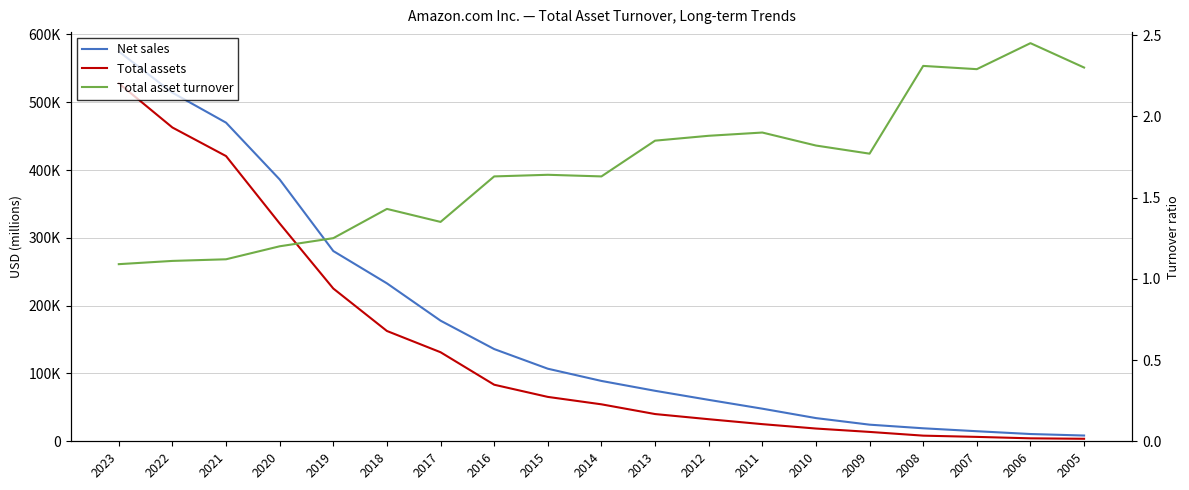

True or false: Total assets and Total asset turnover intersect in this chart.

False